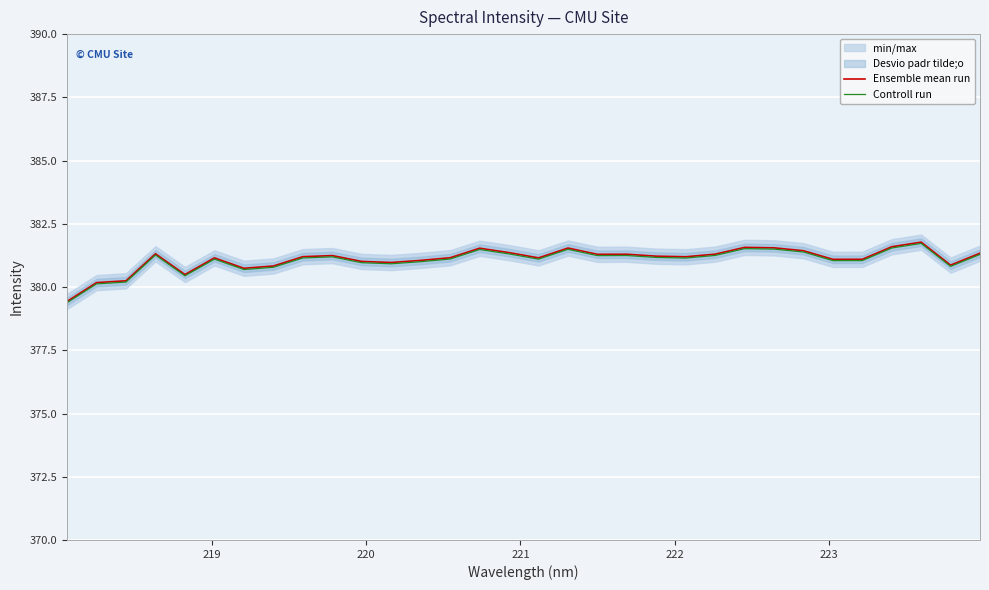

What is the smallest value displayed?

379.4